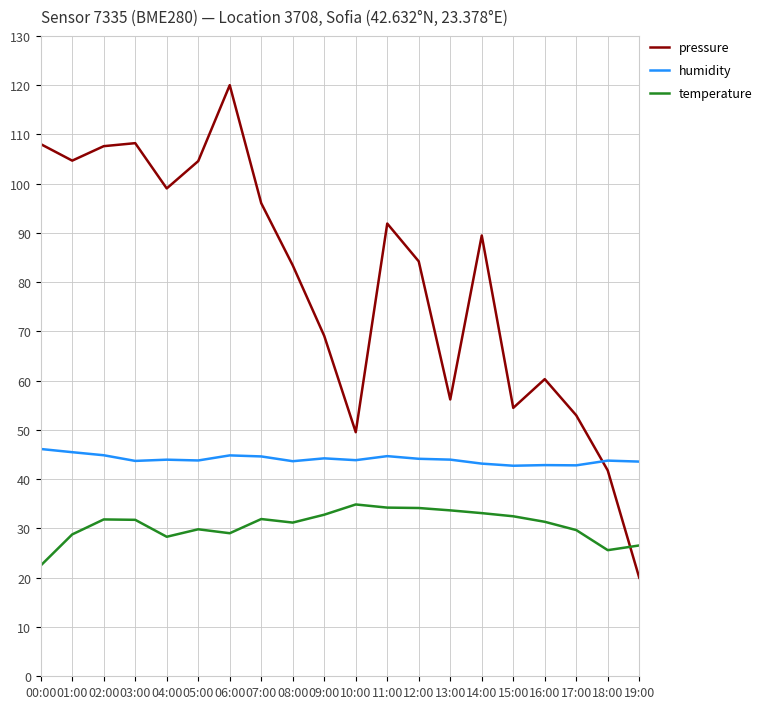

What is the label of the 18th point from the right?

02:00